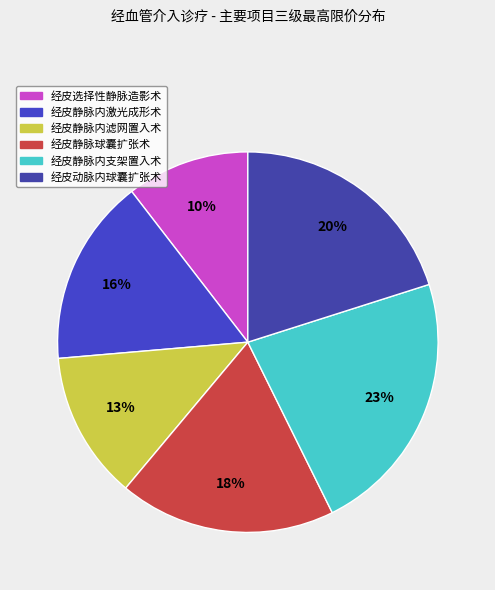

Which category has the biggest portion of the pie?

经皮静脉内支架置入术